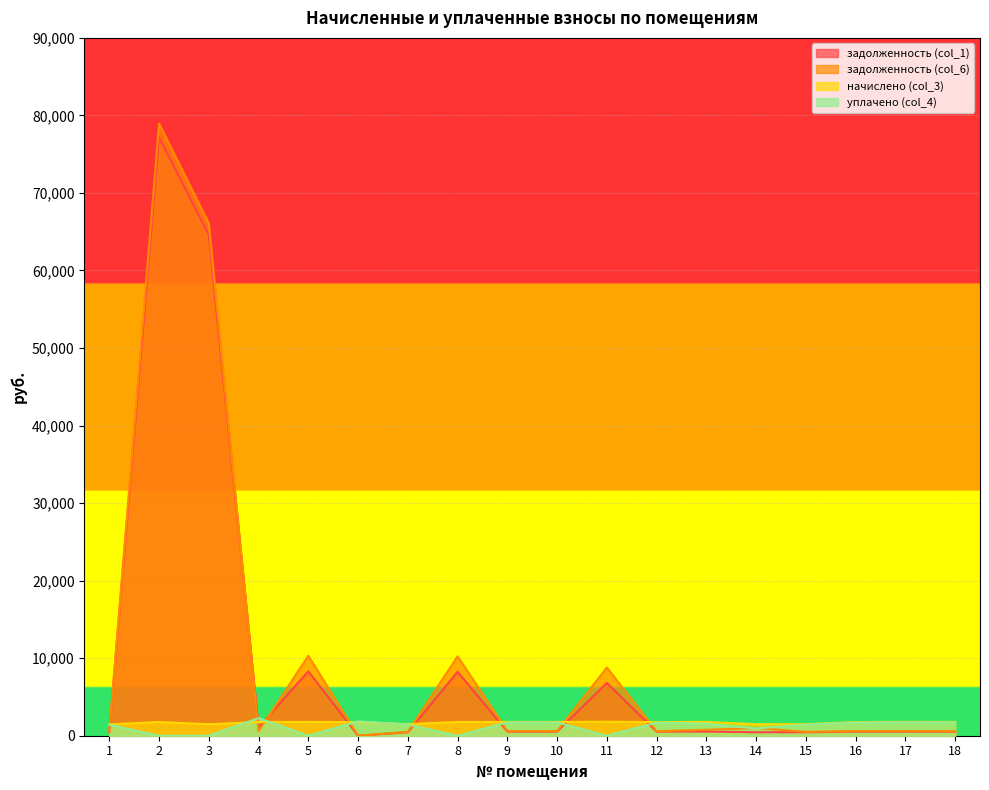

What is the value of the уплачено (col_4) point at the 17th from the left?

1726.5